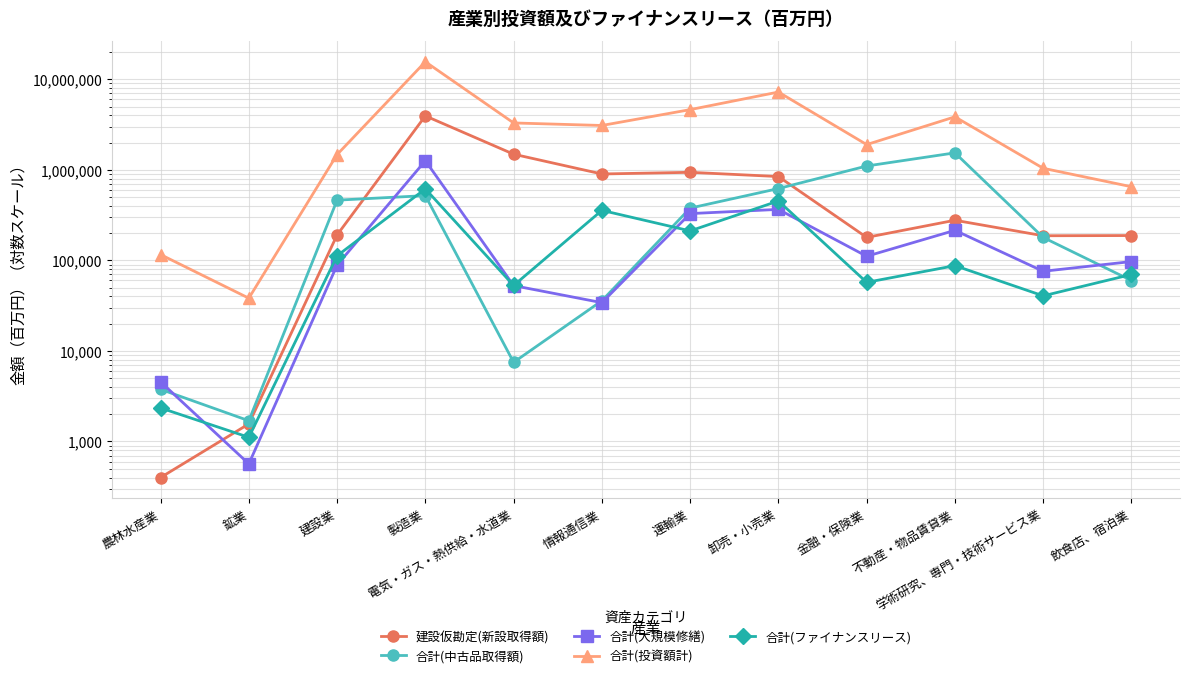

Reading left to right, list all the values displayed in this chart.

建設仮勘定(新設取得額): 400	1565	191150	3944371	1489546	900600	939686	843667	179567	277677	187233	188191
合計(中古品取得額): 3769	1695	462808	519536	7487	35846	378160	621555	1103344	1541440	179235	59929
合計(大規模修繕): 4560	566	88827	1262102	52668	34150	328815	366057	111107	214852	75833	97118
合計(投資額計): 115962	38259	1475724	15629816	3297628	3091677	4626587	7236114	1901911	3853498	1041328	651099
合計(ファイナンスリース): 2347	1112	112476	616660	52854	356920	211751	453609	57236	87528	40605	69936